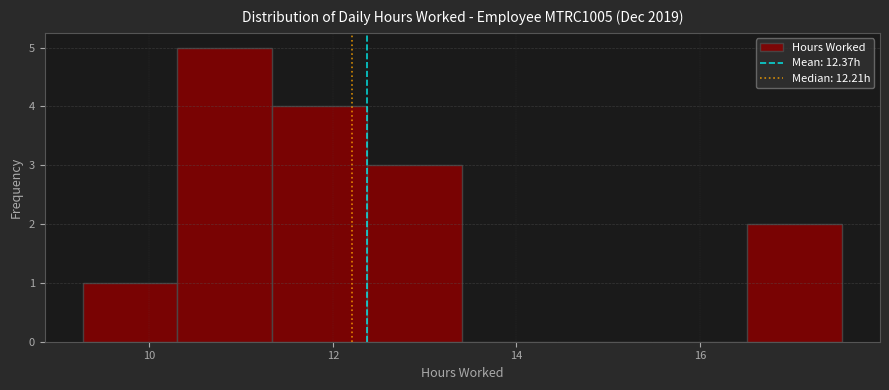

Reading left to right, list every bar in this chart as the range it spans on the x-axis followed by its height. Neither the bar edges nor the heights are printed on the chart, so give them approximately, as read against the axes.

9.2 to 10.4: 1
10.4 to 11.4: 5
11.4 to 12.4: 4
12.4 to 13.4: 3
13.4 to 14.4: 0
14.4 to 15.4: 0
15.4 to 16.6: 0
16.6 to 17.6: 2